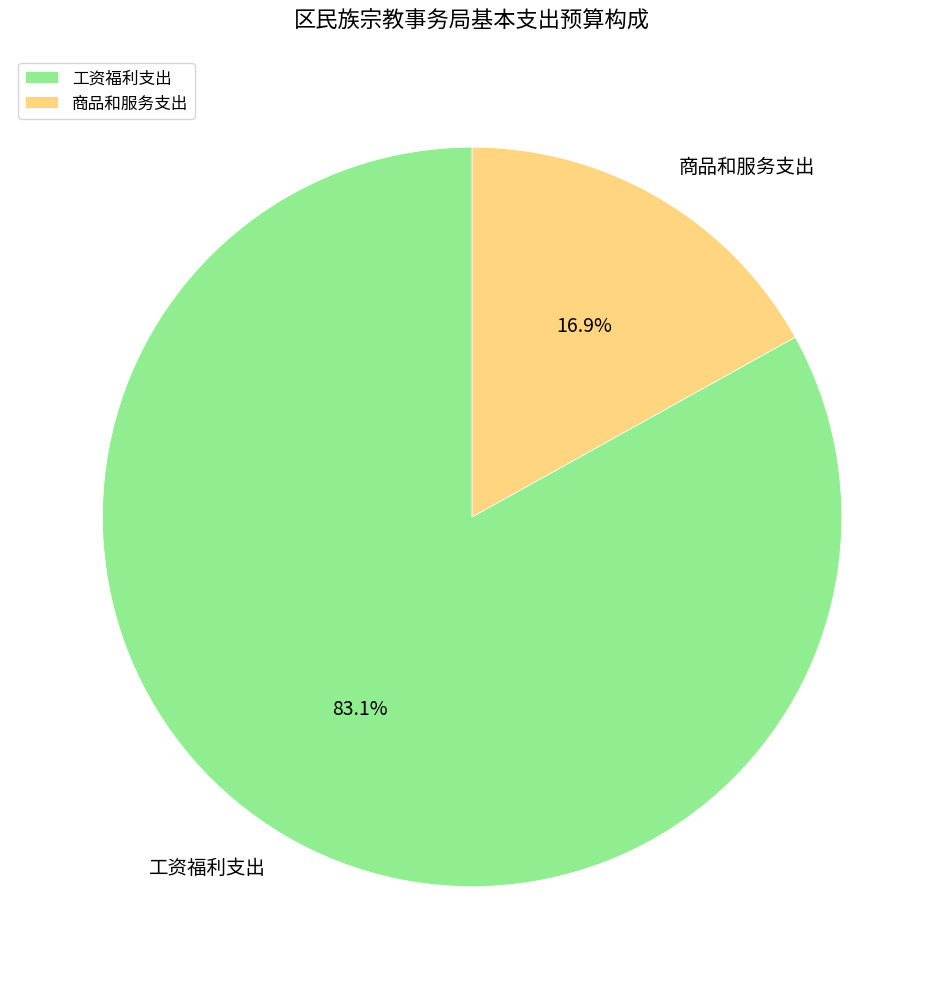

What percentage is the 工资福利支出 slice, to the nearest percent?

83%